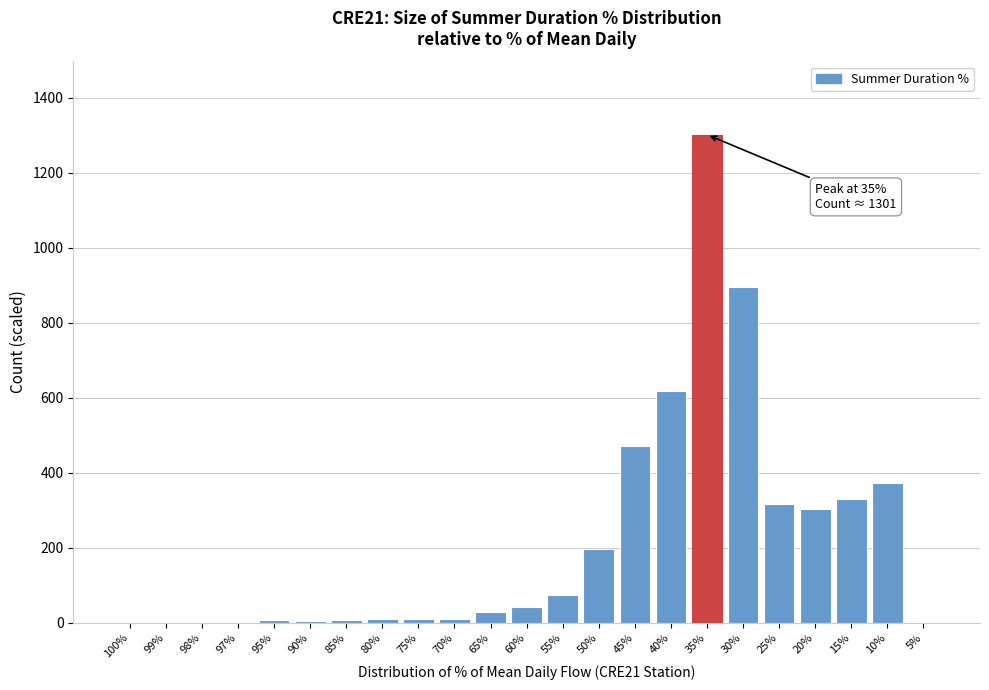

The value at 45% is 471.4. True or false?

True